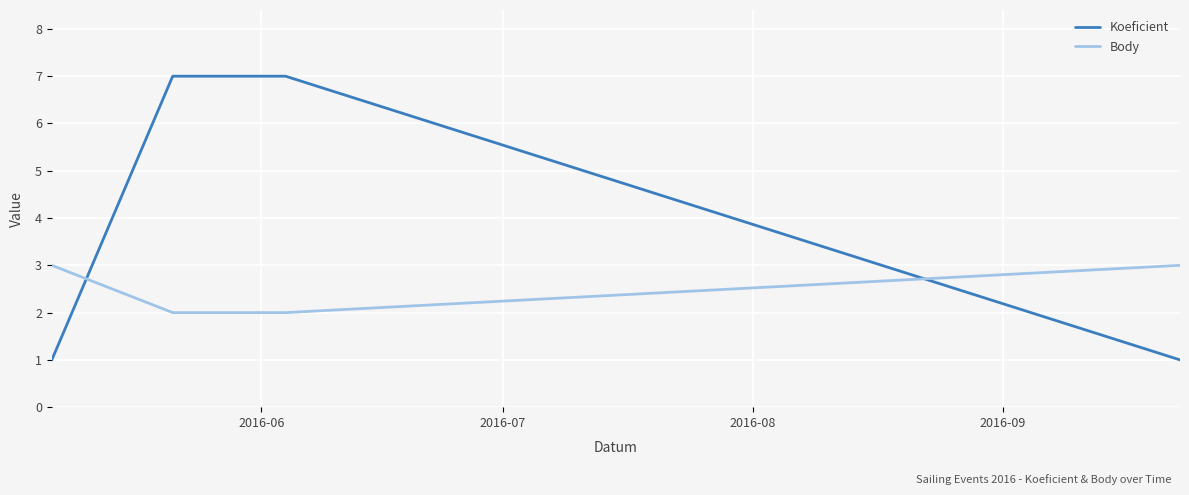

Rank the series by their average value, from lowest to highest.

Body, Koeficient